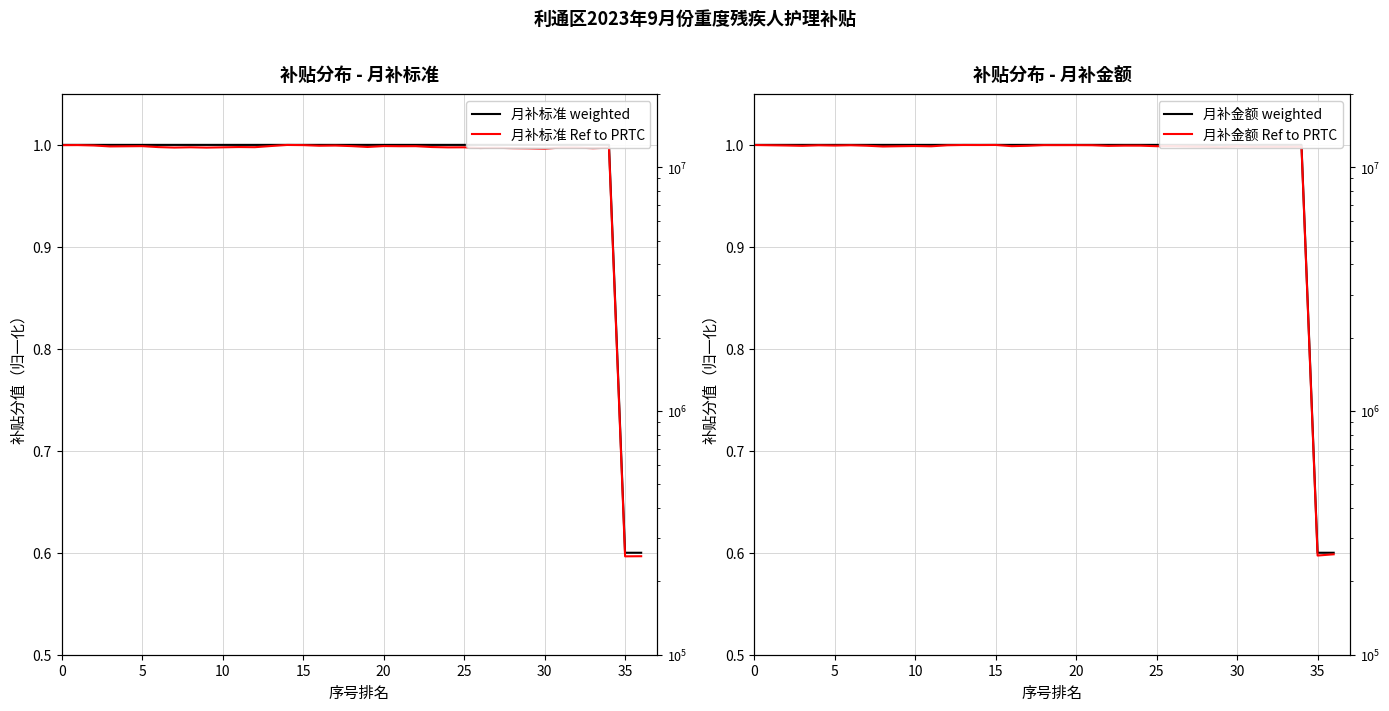

What is the value of the 月补标准 weighted point at the 1st from the left?

1.0